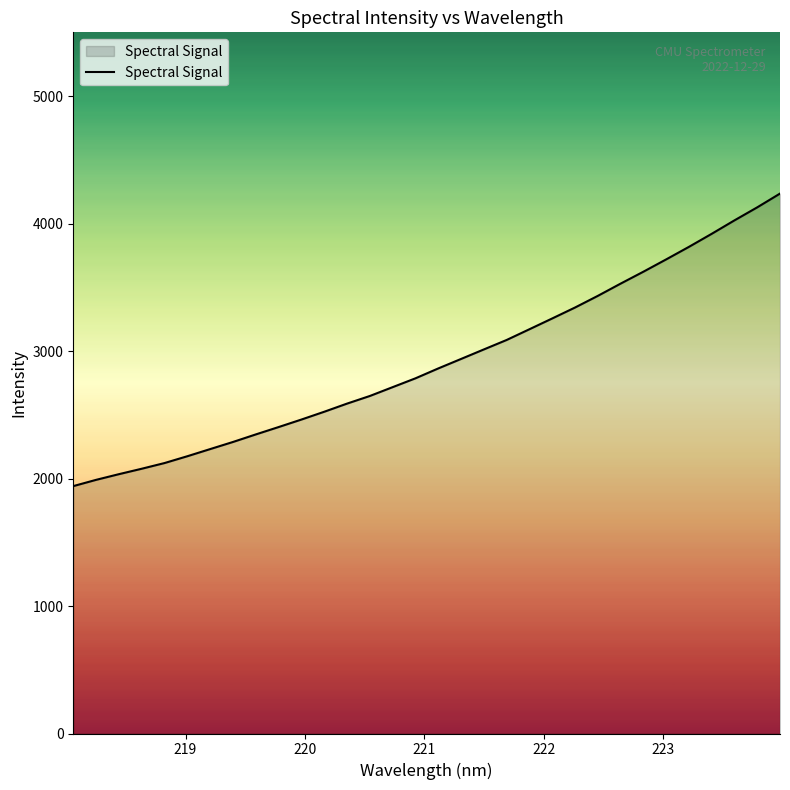

What is the minimum value shown in the chart?

1940.5